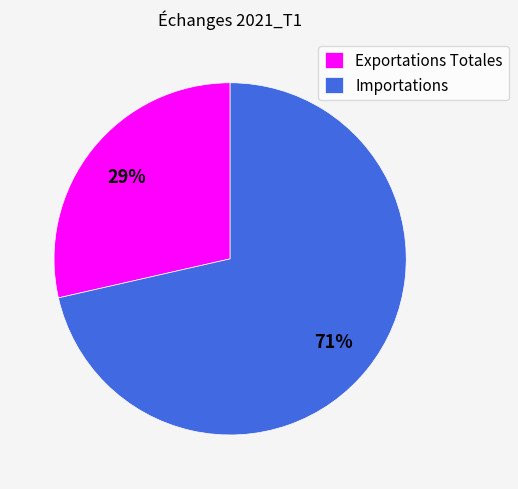

What is the majority slice?

Importations